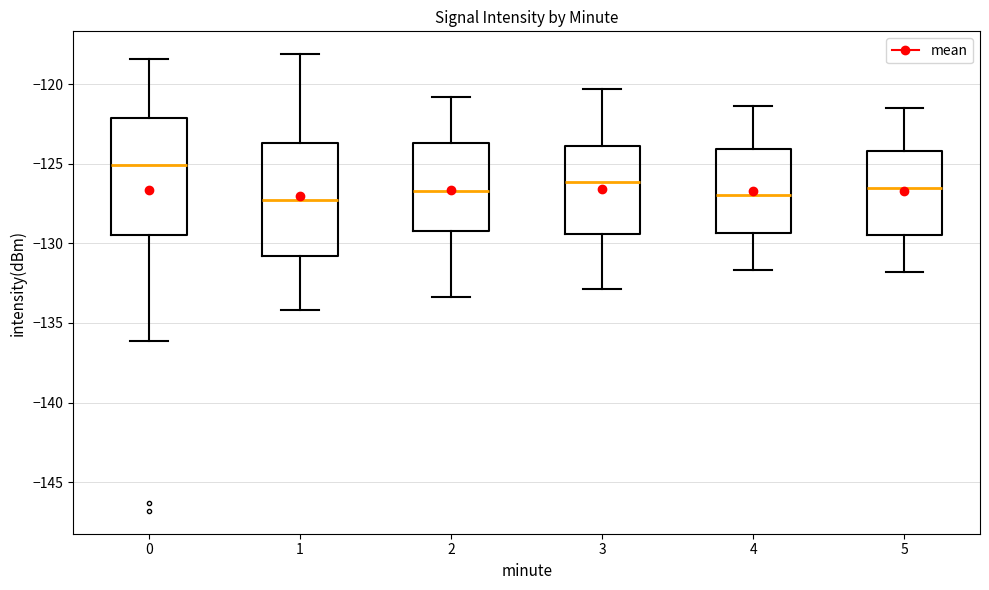

Reading left to right, read every box against the y-axis: the position of its median line, the range the box covers, and the ends of its whiskers. The values are not printed on the chart, so give them approximately, as read against the axis.

0: median -125.0, box -129.5 to -122.0, whiskers -136.0 to -118.5
1: median -127.5, box -131.0 to -123.5, whiskers -134.0 to -118.0
2: median -126.5, box -129.0 to -123.5, whiskers -133.5 to -121.0
3: median -126.0, box -129.5 to -124.0, whiskers -133.0 to -120.5
4: median -127.0, box -129.5 to -124.0, whiskers -131.5 to -121.5
5: median -126.5, box -129.5 to -124.0, whiskers -132.0 to -121.5